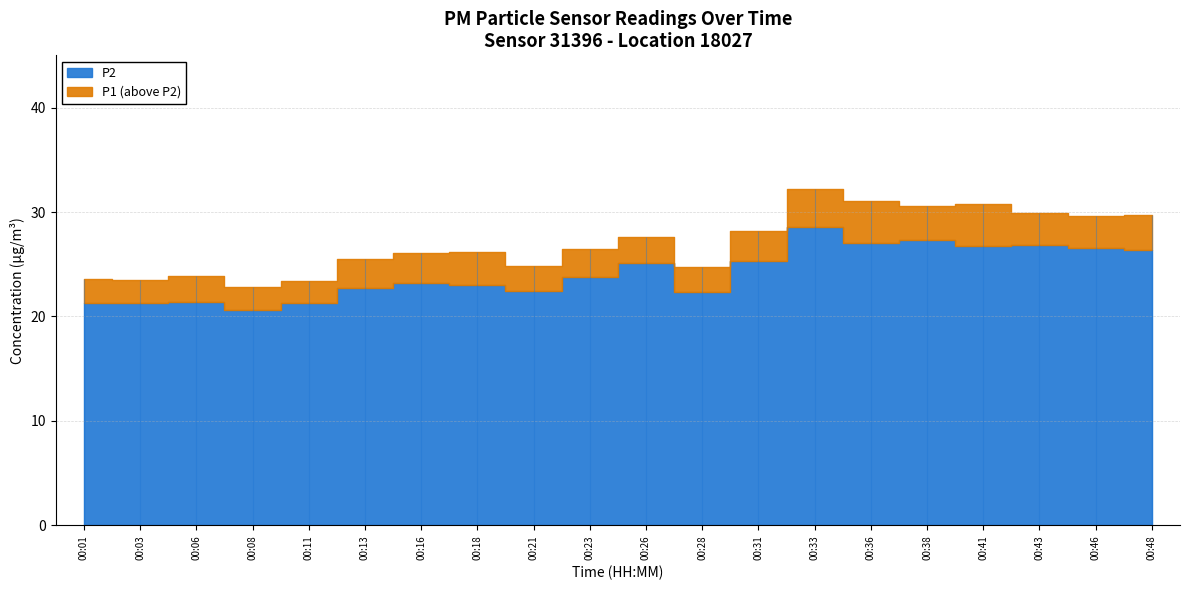

The value of P2 at 00:43 is 26.9. True or false?

True